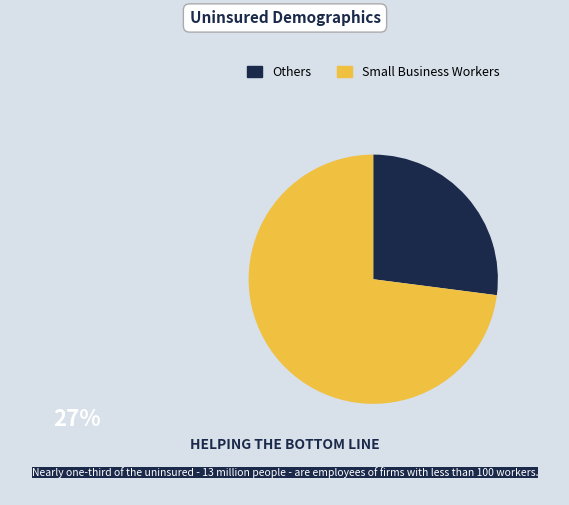

Is there any slice that represents more than half of the pie?

Yes